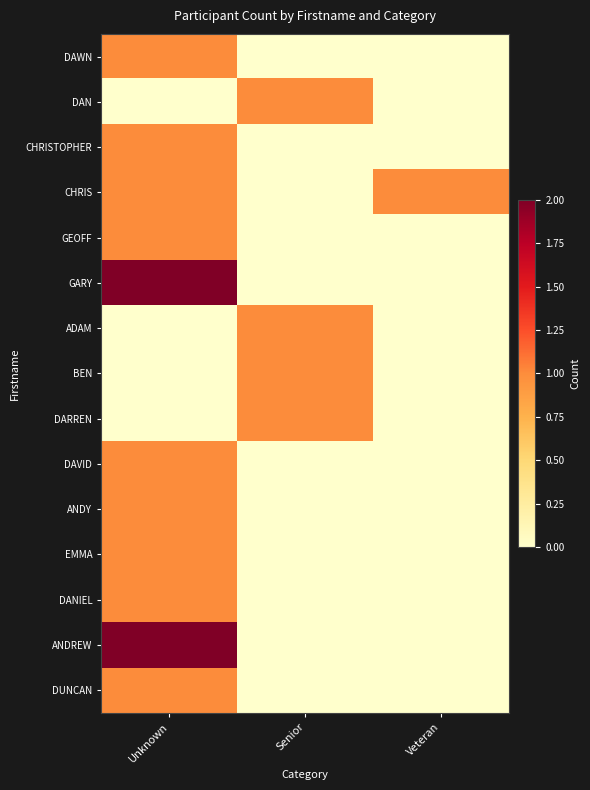

Count the number of categories in the chart.

3